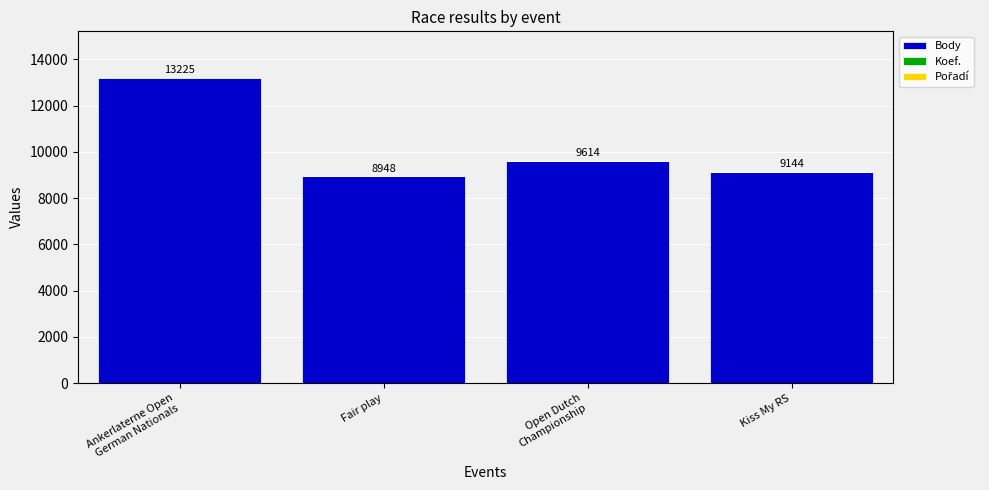

Is it true that Body equals 8940 at Fair play?

True